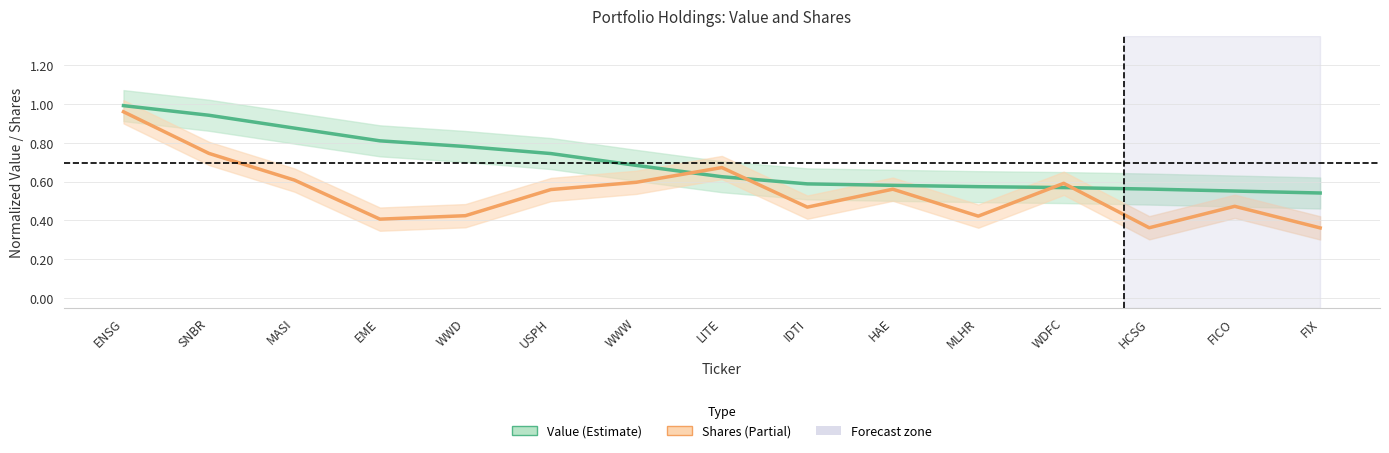

What is the total value across all series at IDTI?

1.1